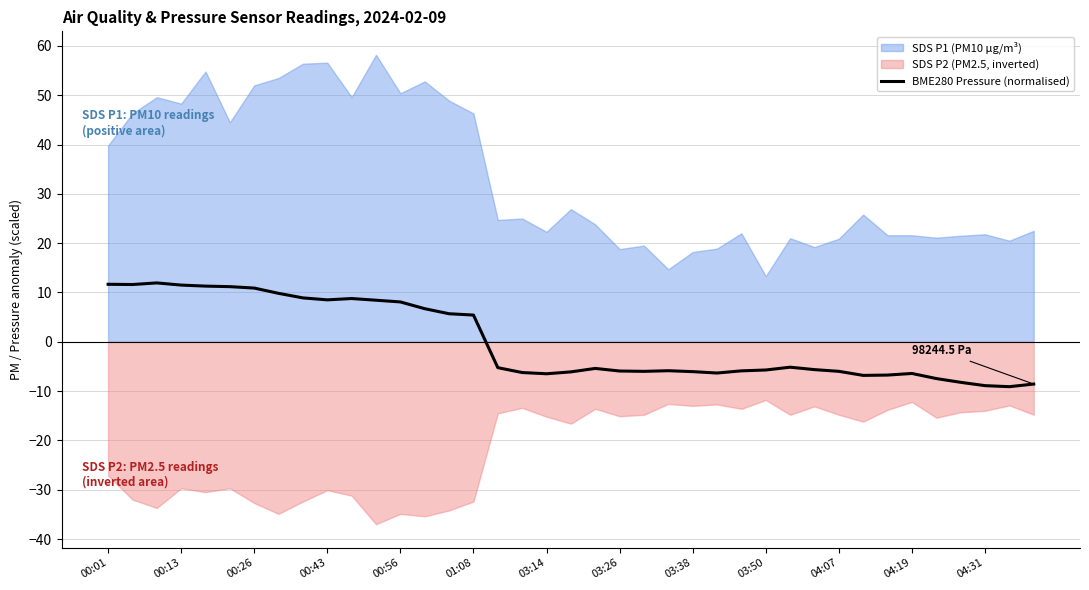

The value at 35 is -8.2. True or false?

True